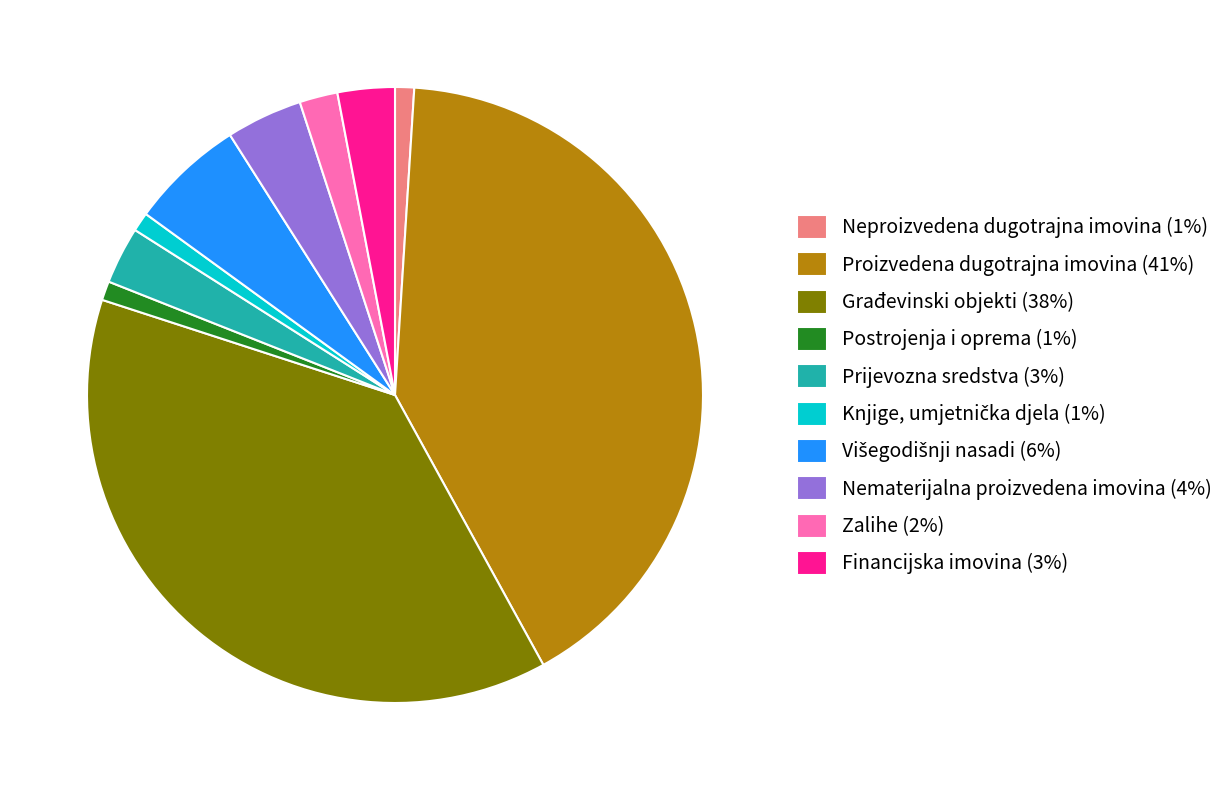

Is there a majority slice in this chart?

No